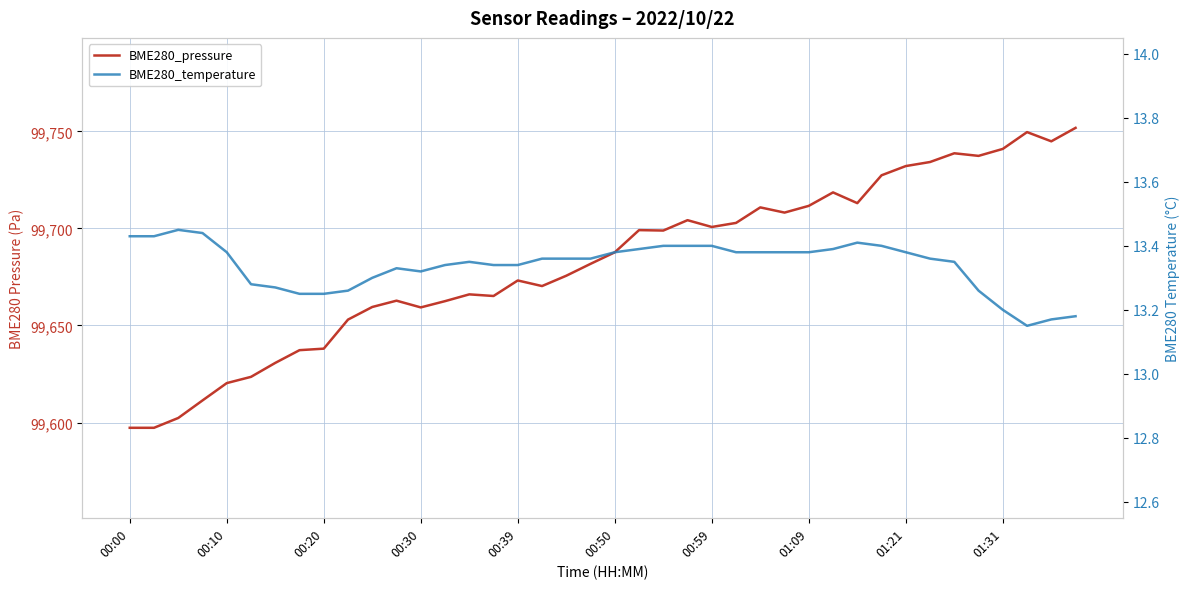

The value of BME280_temperature at 29 is 13.4. True or false?

True